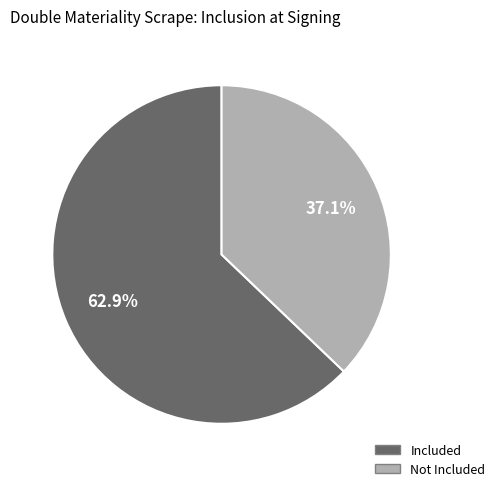

Is there a majority slice in this chart?

Yes